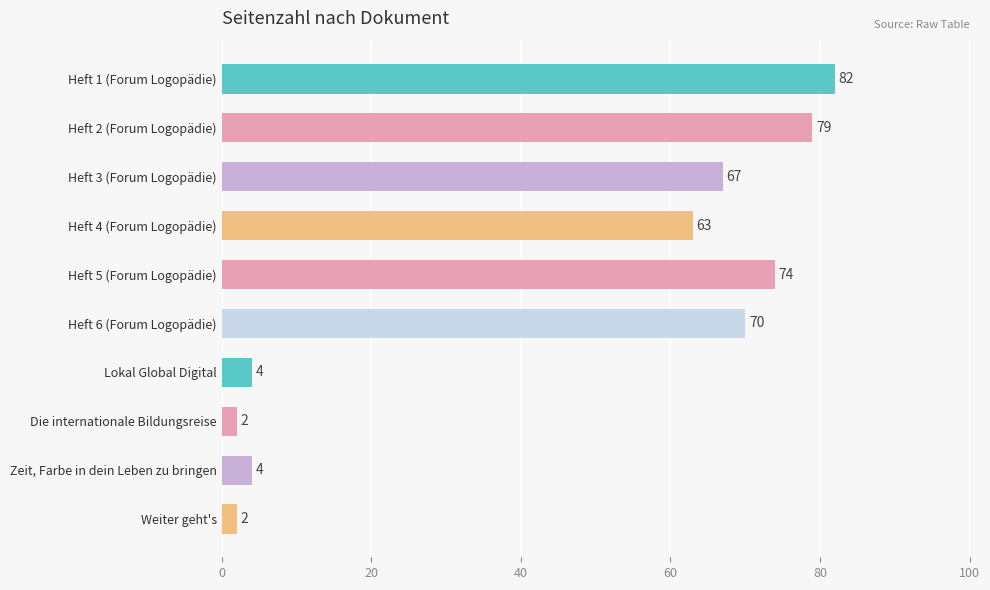

How many data points are less than 67?

5